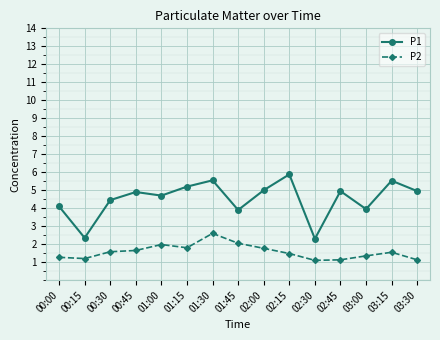

At which category is the sum across all series the highest?

01:30